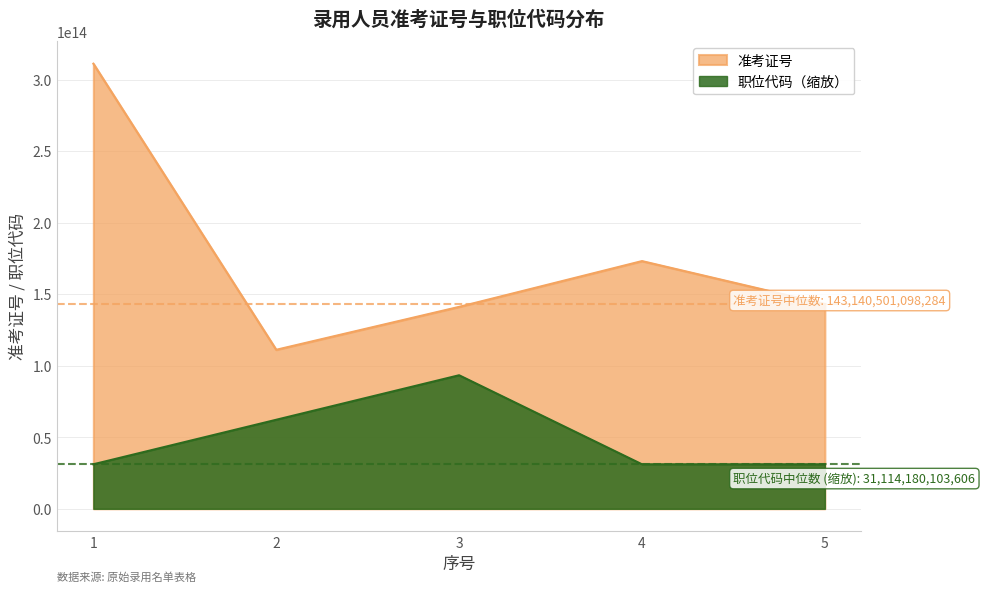

What is the value of the 职位代码 point at the 4th from the left?

31114180103606